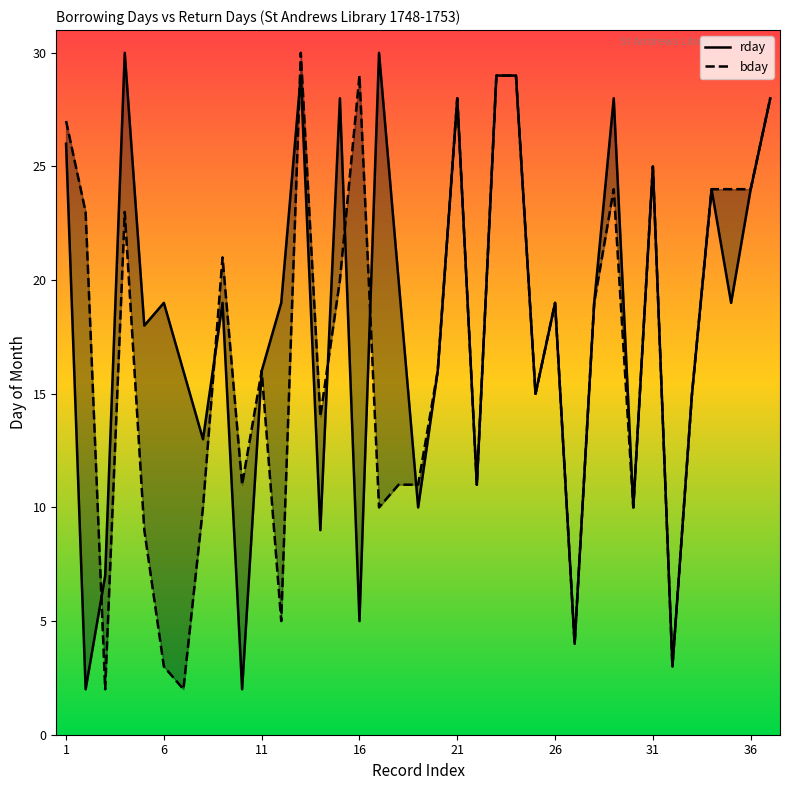

Rank the series at 13 from highest to lowest value.

bday, rday